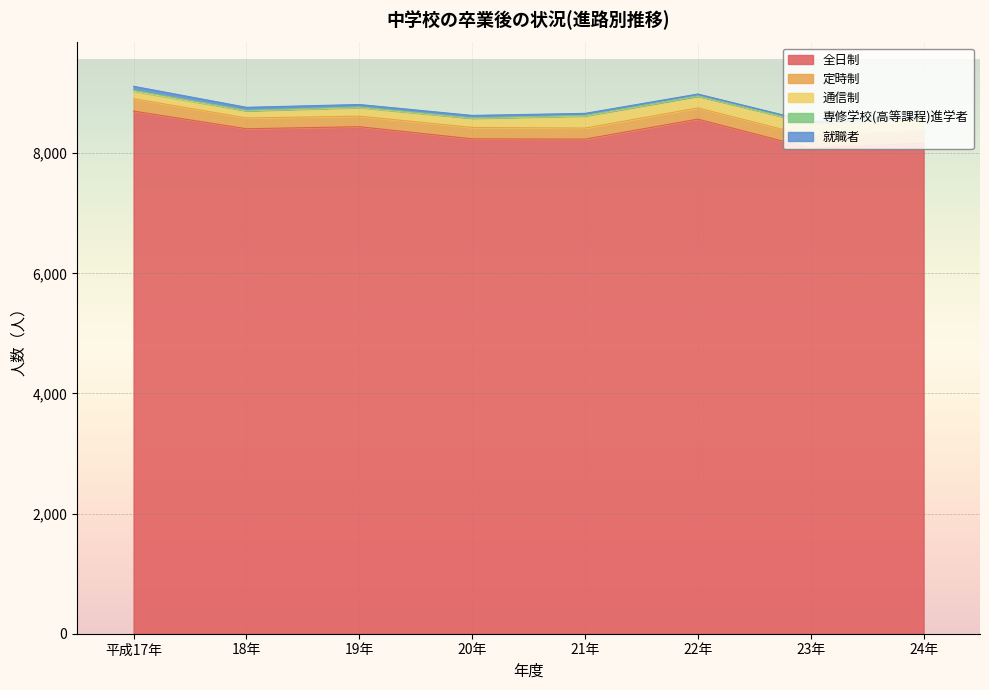

Which label corresponds to the largest value in the chart?

平成17年